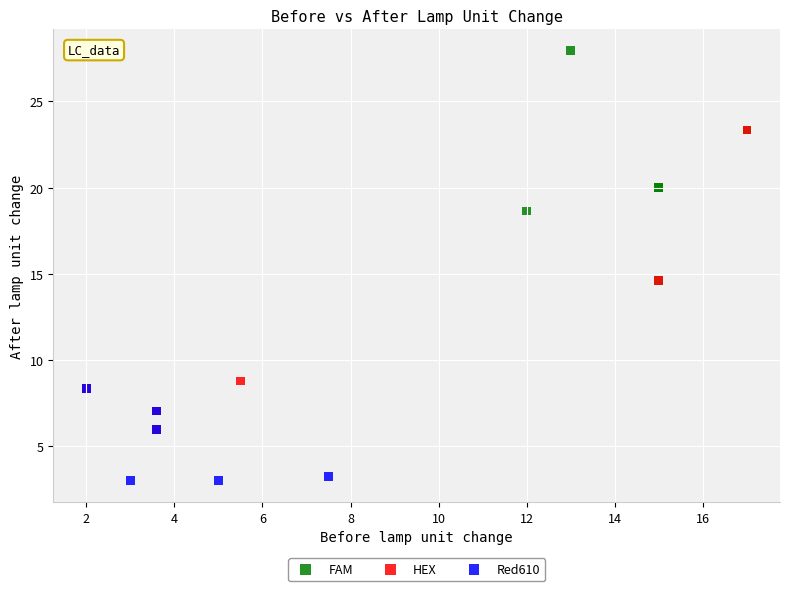

Which series has the largest Y range (max minus min)?

HEX